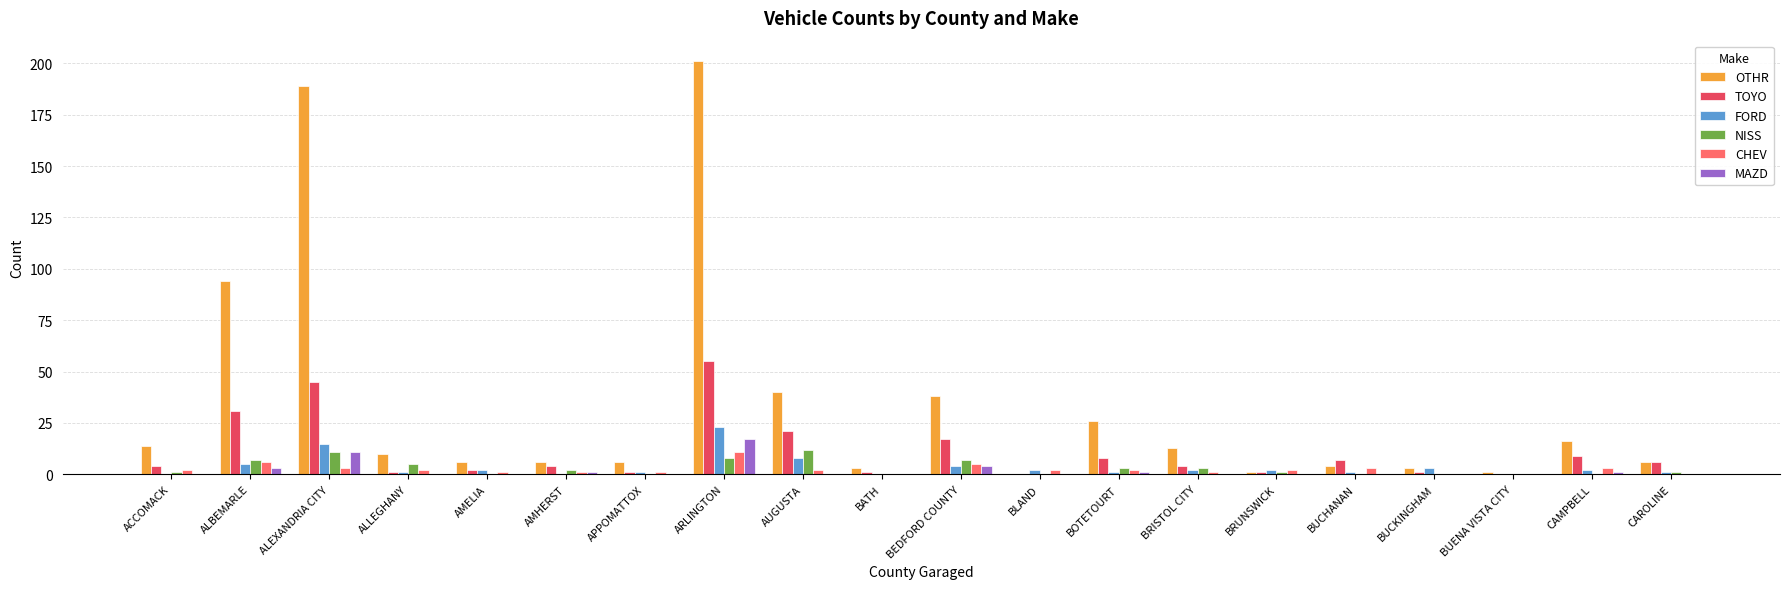

At which label does FORD reach its peak?

ARLINGTON